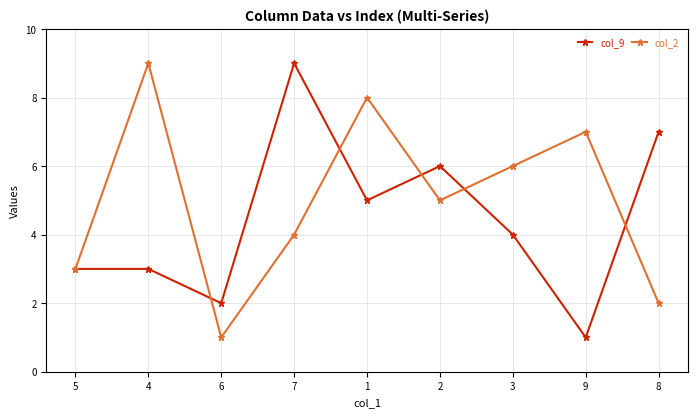

The value of col_2 at 9 is 7. True or false?

True